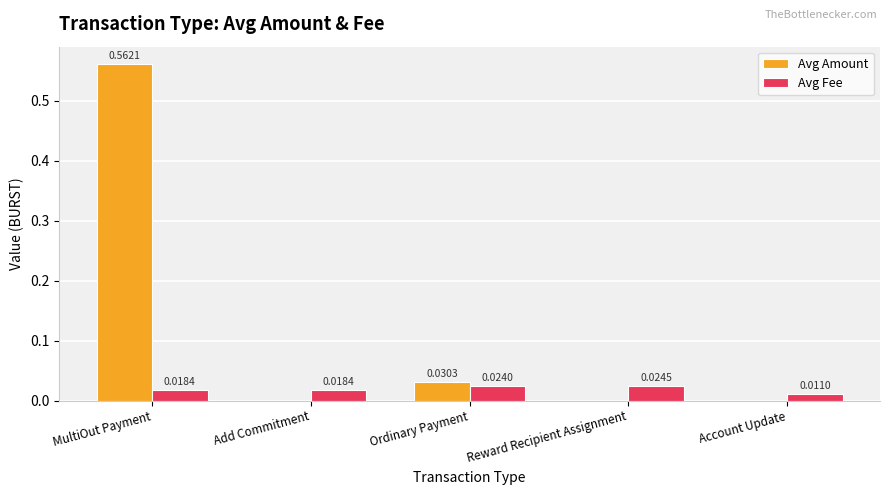

Which series has the largest total across all categories?

Avg Amount